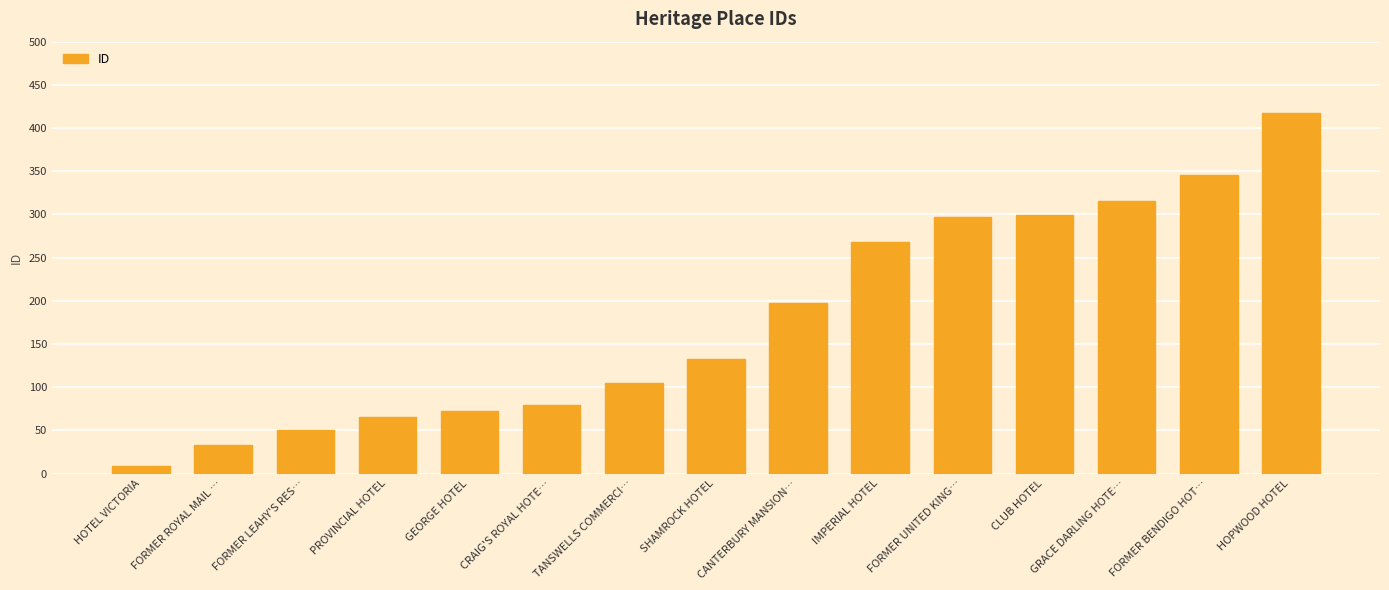

How many categories are shown in the chart?

15